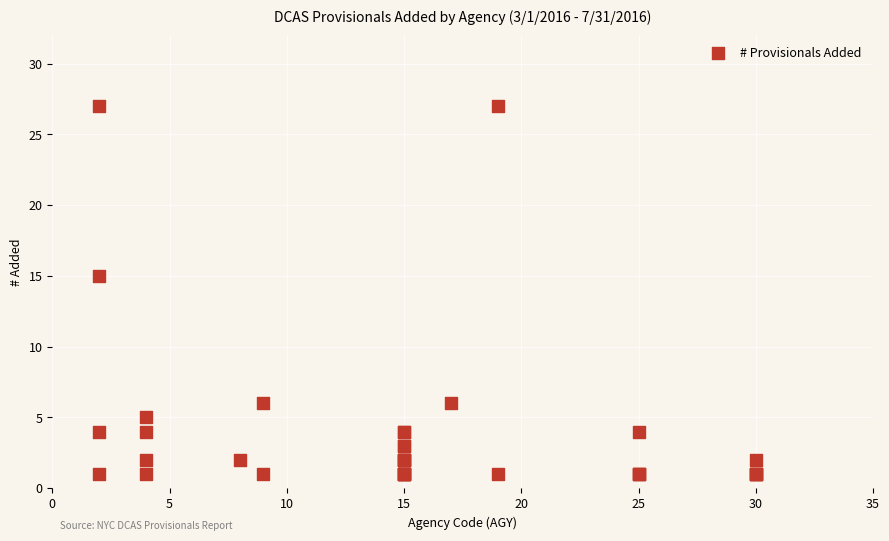

What Y value in the scatter plot is closest to 14?

15